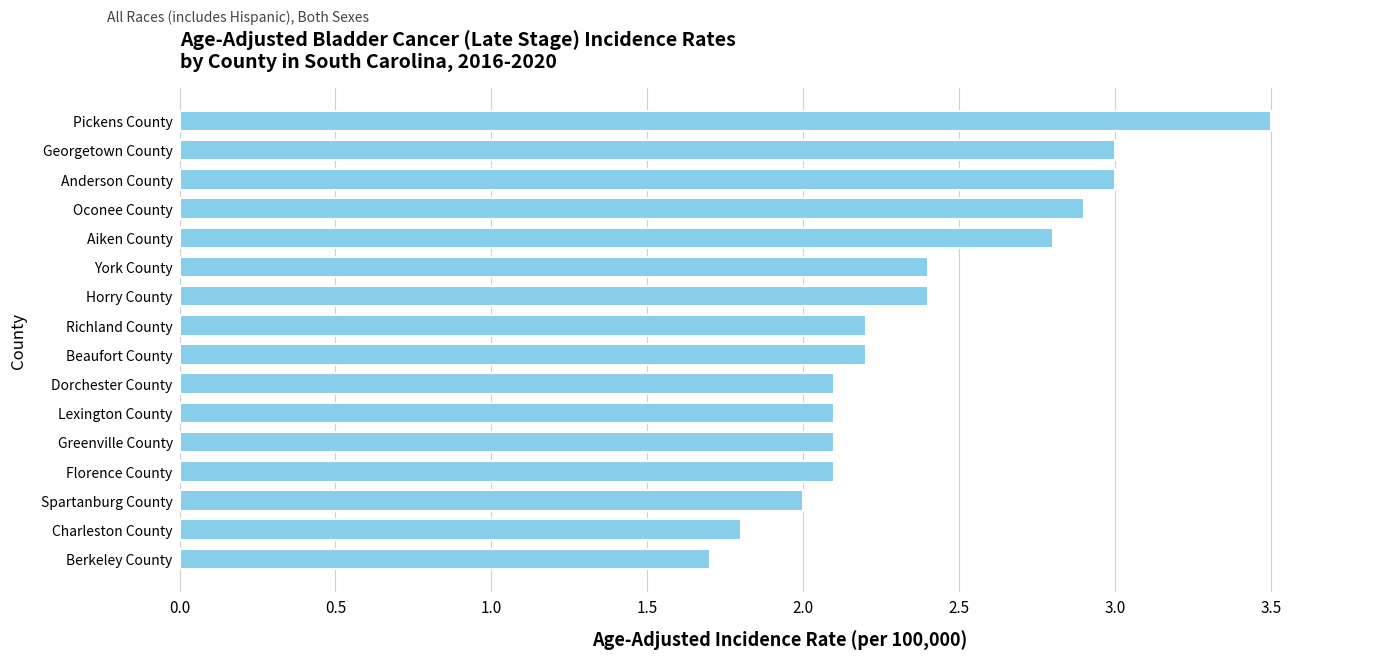

What is the ratio of the value at Greenville County to the value at Horry County?

0.9